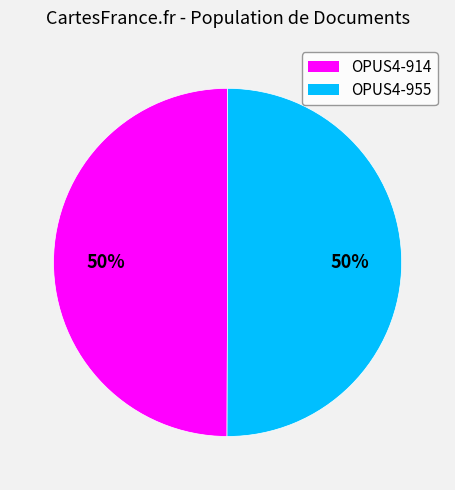

True or false: OPUS4-955 accounts for 65% of the total.

False